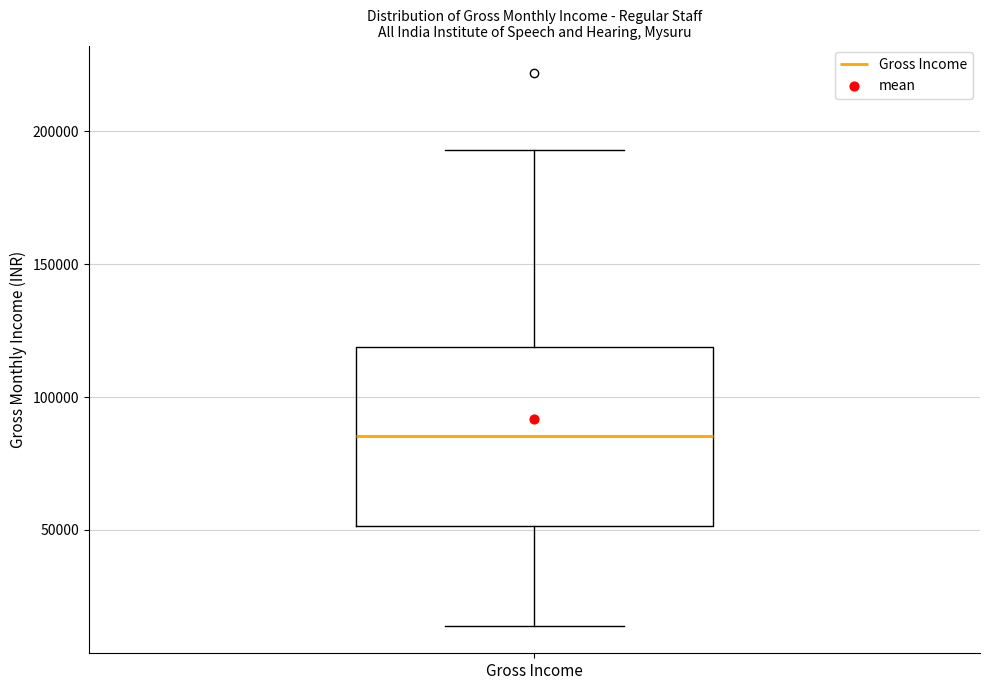

Transcribe this box plot: give where the median line is, the range the box spans, and where the two whiskers end, as read against the y-axis. The values are not printed on the chart, so give them approximately, as read against the axis.

median 85000, box 50000 to 120000, whiskers 15000 to 195000